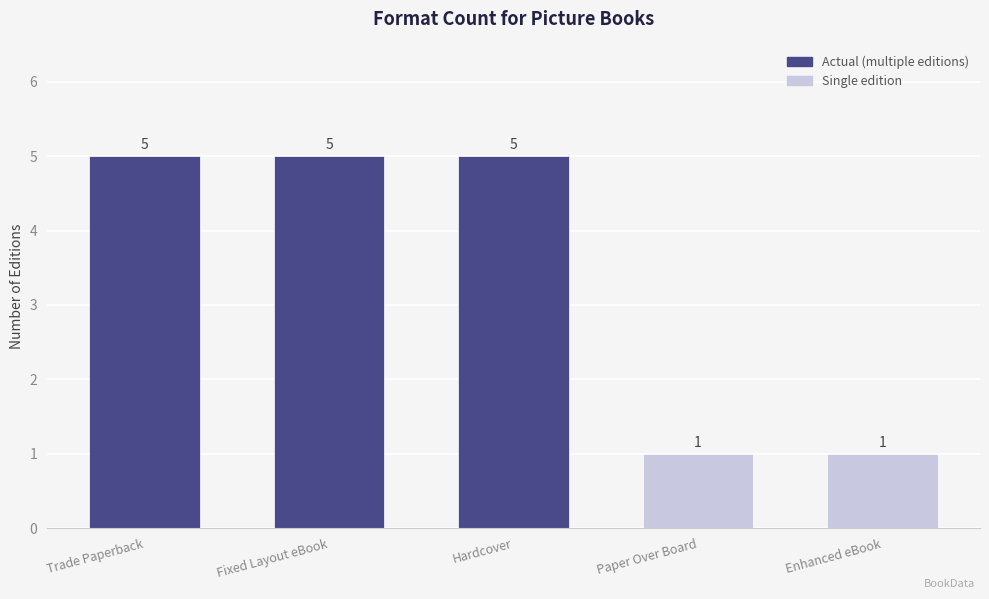

What value does the data have at Hardcover?

5